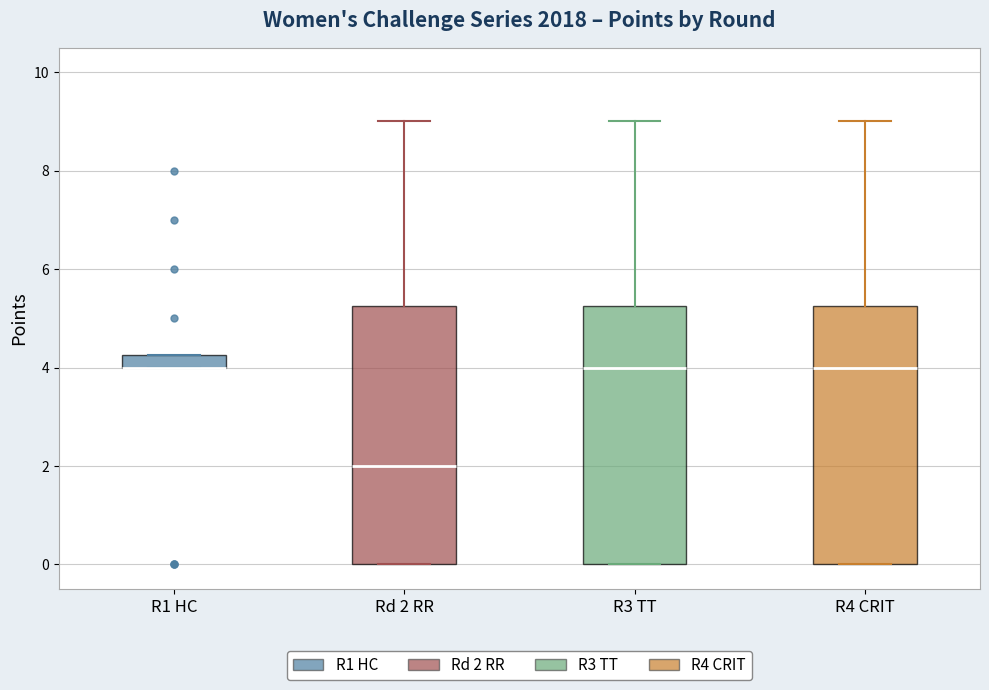

Where is the upper edge of the box for R1 HC on the y-axis? The values are not printed on the chart, so give them approximately, as read against the axis.

4.2